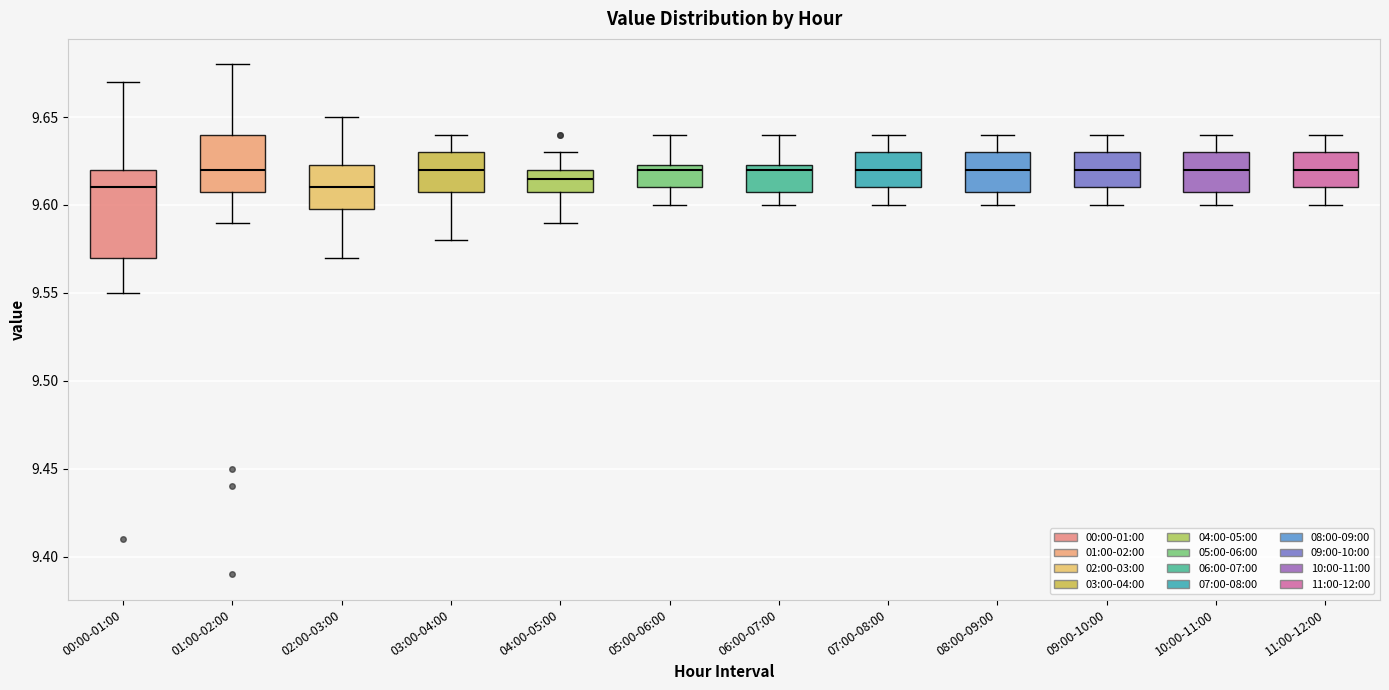

Reading left to right, read every box against the y-axis: the position of its median line, the range the box covers, and the ends of its whiskers. The values are not printed on the chart, so give them approximately, as read against the axis.

00:00-01:00: median 9.610, box 9.570 to 9.620, whiskers 9.550 to 9.670
01:00-02:00: median 9.620, box 9.610 to 9.640, whiskers 9.590 to 9.680
02:00-03:00: median 9.610, box 9.600 to 9.625, whiskers 9.570 to 9.650
03:00-04:00: median 9.620, box 9.610 to 9.630, whiskers 9.580 to 9.640
04:00-05:00: median 9.615, box 9.610 to 9.620, whiskers 9.590 to 9.630
05:00-06:00: median 9.620, box 9.610 to 9.625, whiskers 9.600 to 9.640
06:00-07:00: median 9.620, box 9.610 to 9.625, whiskers 9.600 to 9.640
07:00-08:00: median 9.620, box 9.610 to 9.630, whiskers 9.600 to 9.640
08:00-09:00: median 9.620, box 9.610 to 9.630, whiskers 9.600 to 9.640
09:00-10:00: median 9.620, box 9.610 to 9.630, whiskers 9.600 to 9.640
10:00-11:00: median 9.620, box 9.610 to 9.630, whiskers 9.600 to 9.640
11:00-12:00: median 9.620, box 9.610 to 9.630, whiskers 9.600 to 9.640